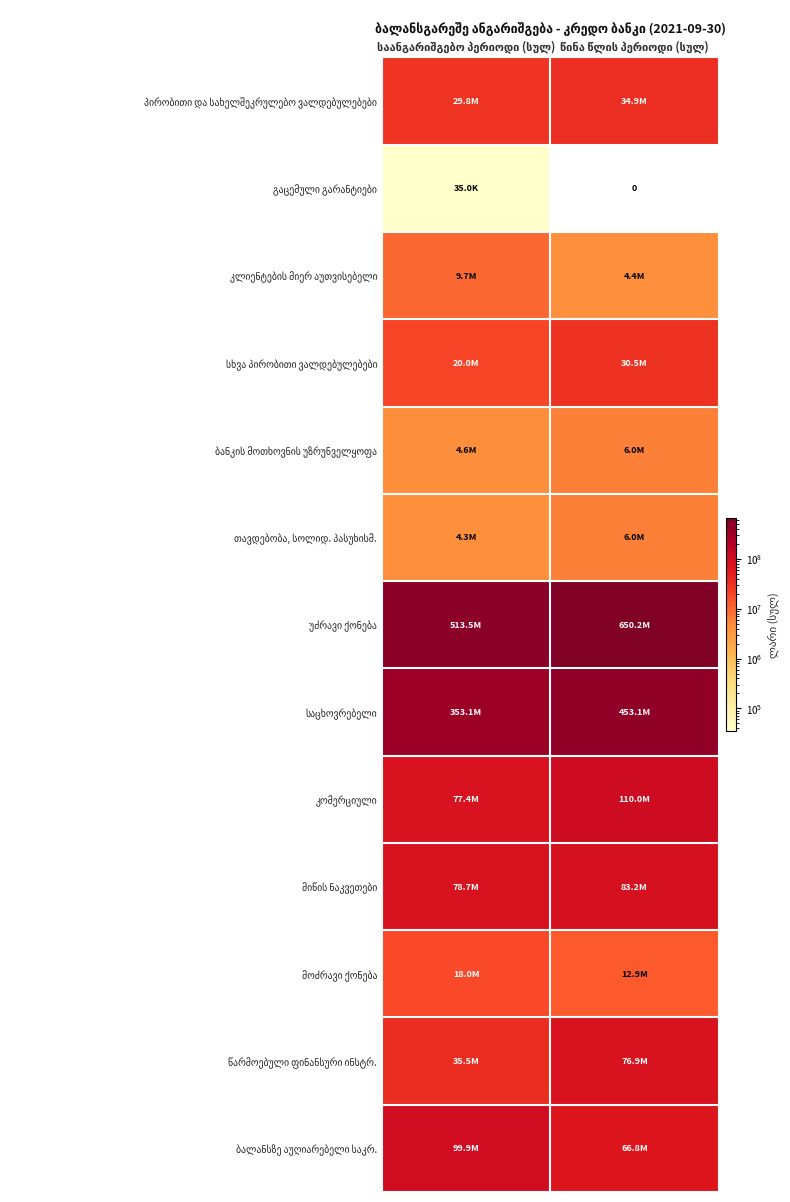

List the series in order of their peak value, highest first.

უძრავი ქონება, საცხოვრებელი, კომერციული, ბალანსზე აუღიარებელი საკრ., მიწის ნაკვეთები, წარმოებული ფინანსური ინსტრ., პირობითი და სახელშეკრულებო ვალდებულებები, სხვა პირობითი ვალდებულებები, მოძრავი ქონება, კლიენტების მიერ აუთვისებელი, ბანკის მოთხოვნის უზრუნველყოფა, თავდებობა, სოლიდ. პასუხისმ., გაცემული გარანტიები